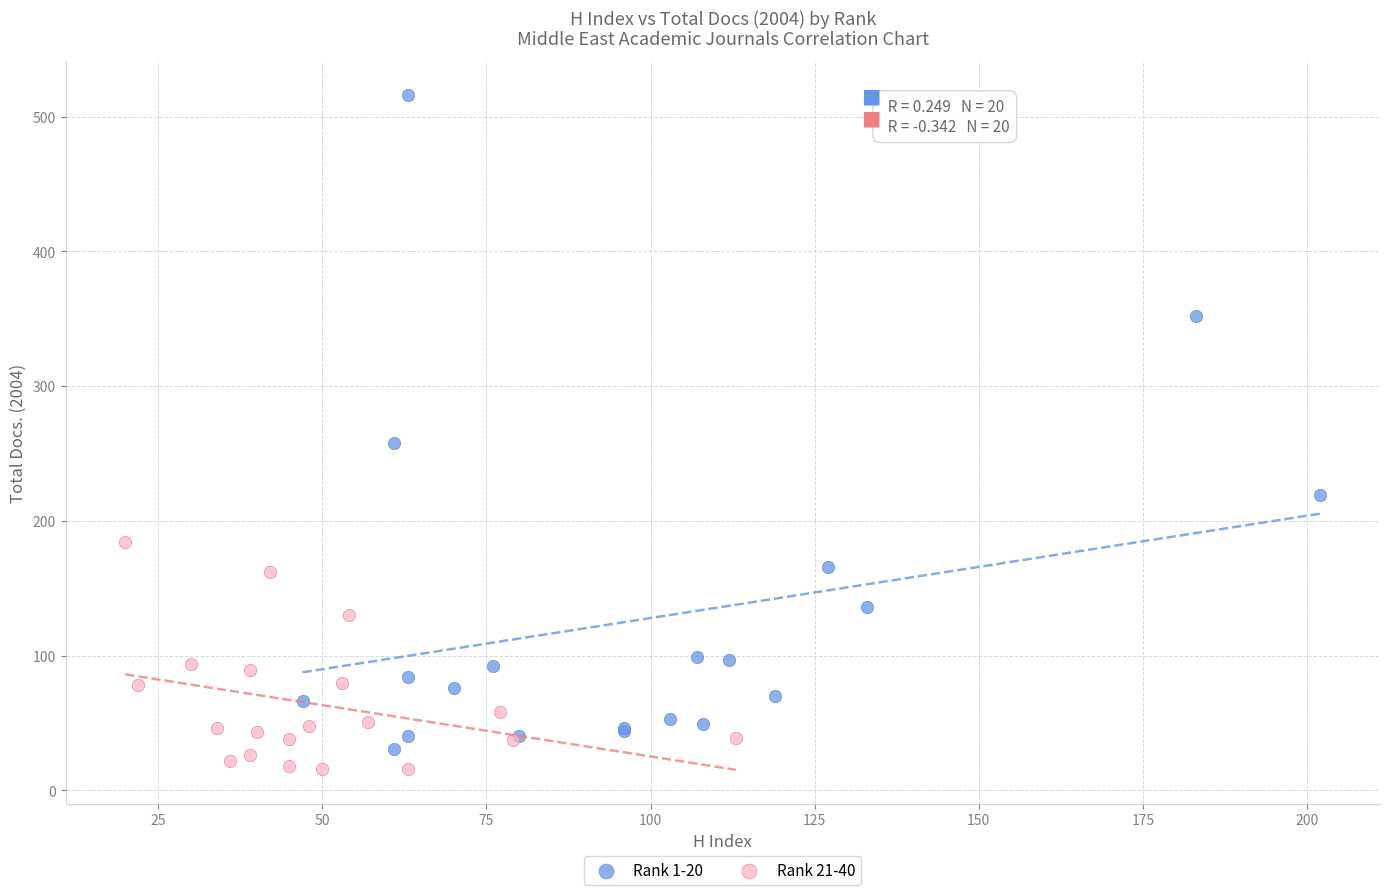

Which series has the largest Y range (max minus min)?

Rank 1-20